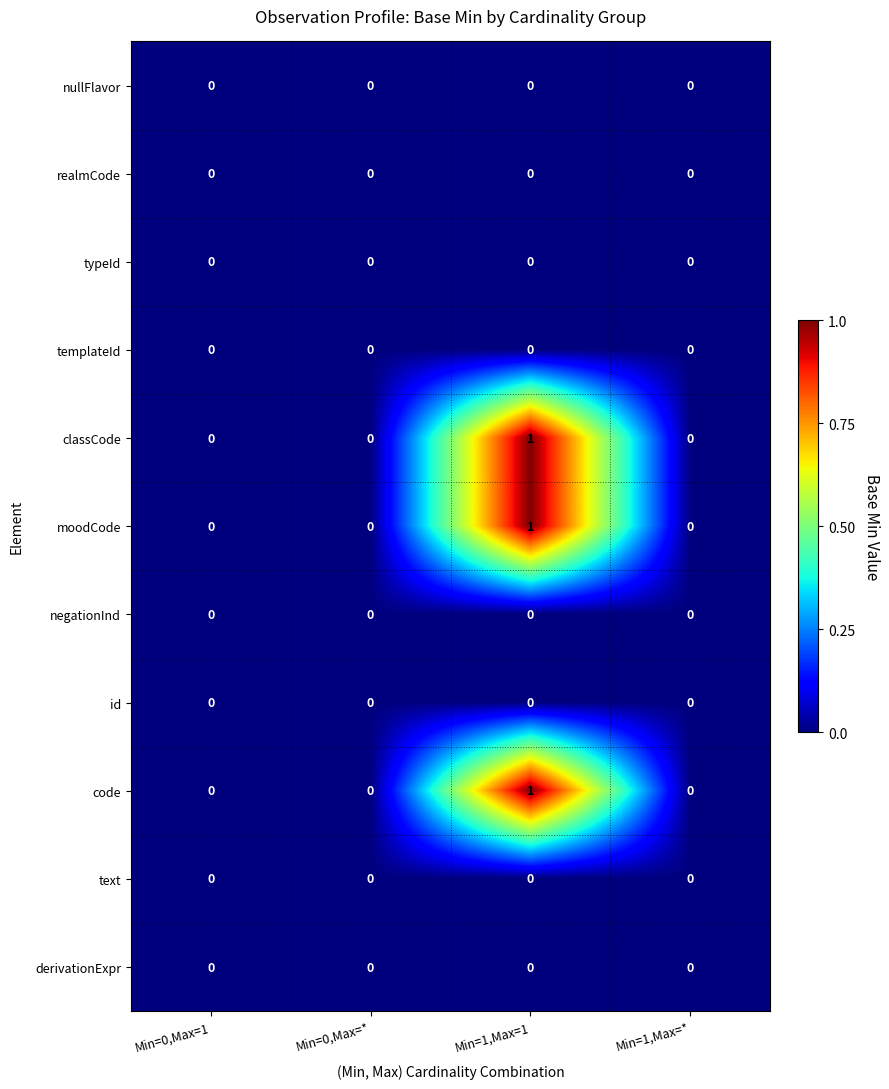

Which category has the highest value across all series?

Min=1,Max=1